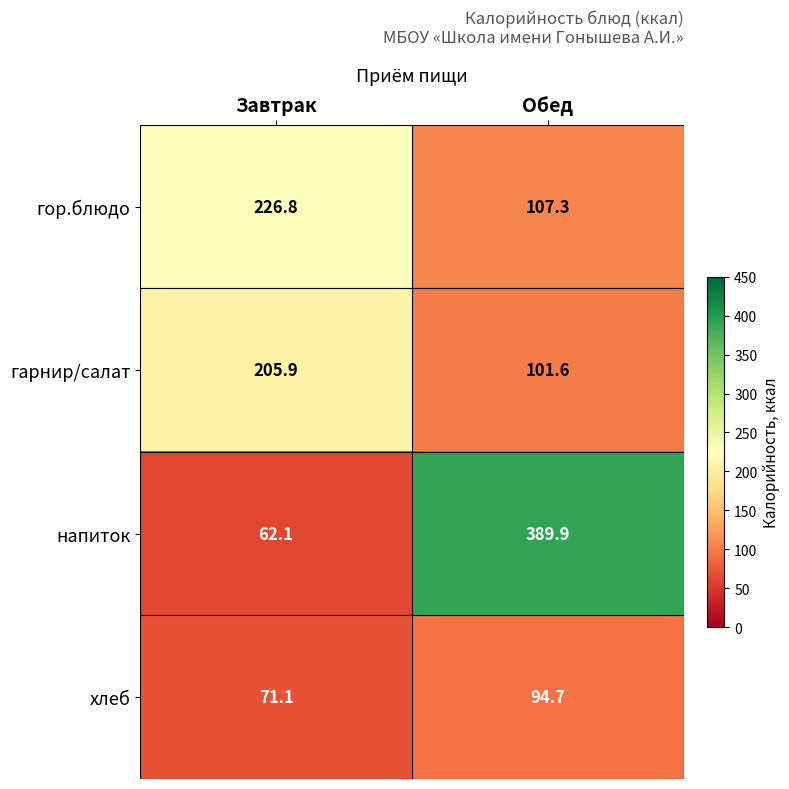

Which category has the highest value across all series?

Обед